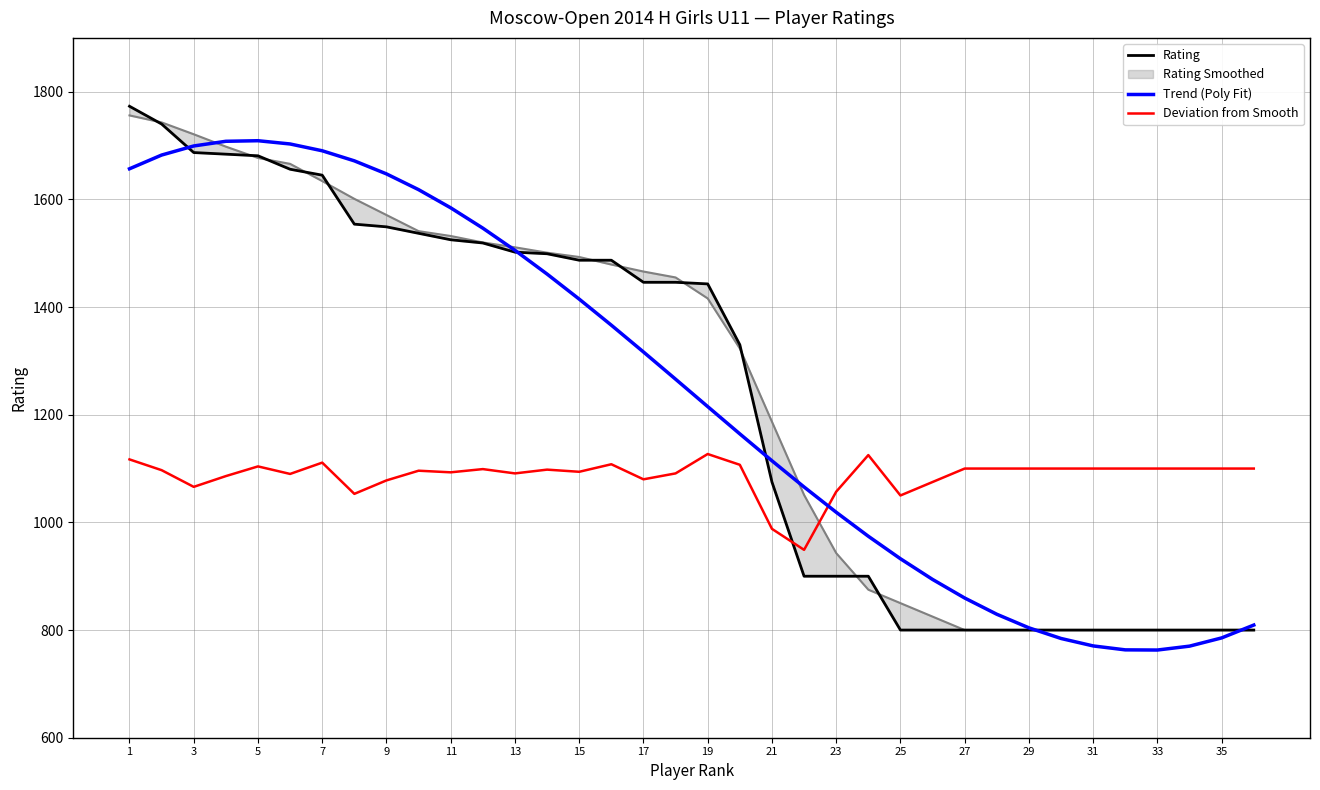

How many data points in Deviation from Smooth are less than 1099?

18